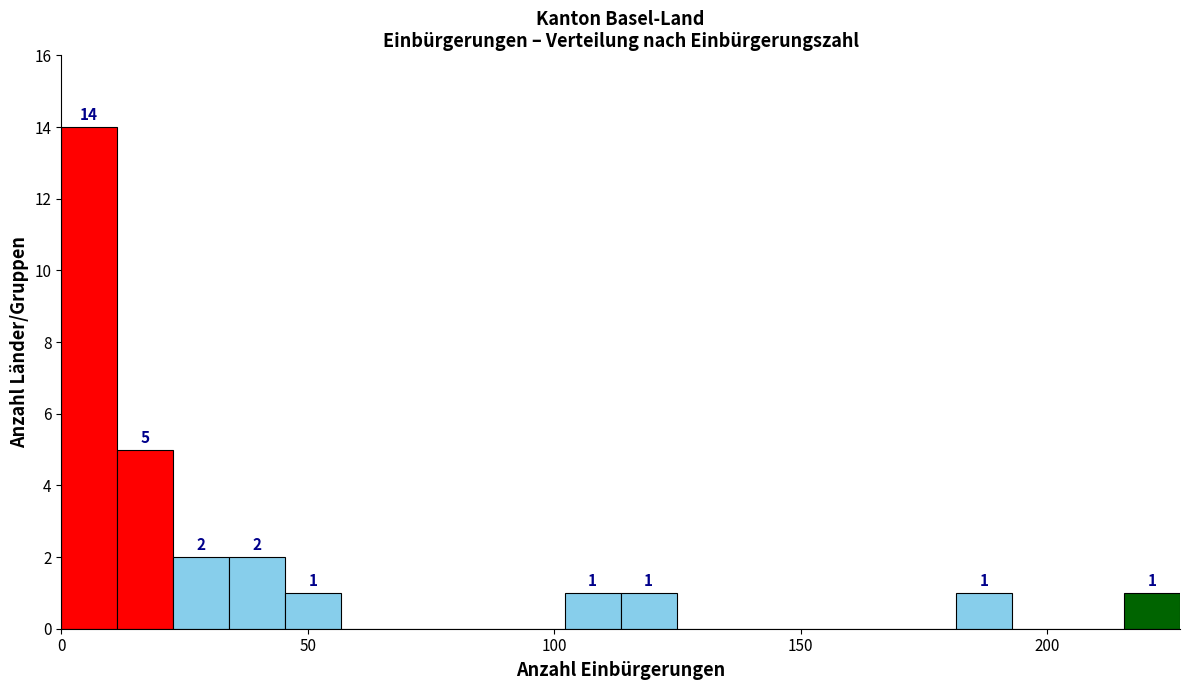

Around what value on the x-axis is the tallest bar? Give the approximate position of its centre, as read against the axis.

5